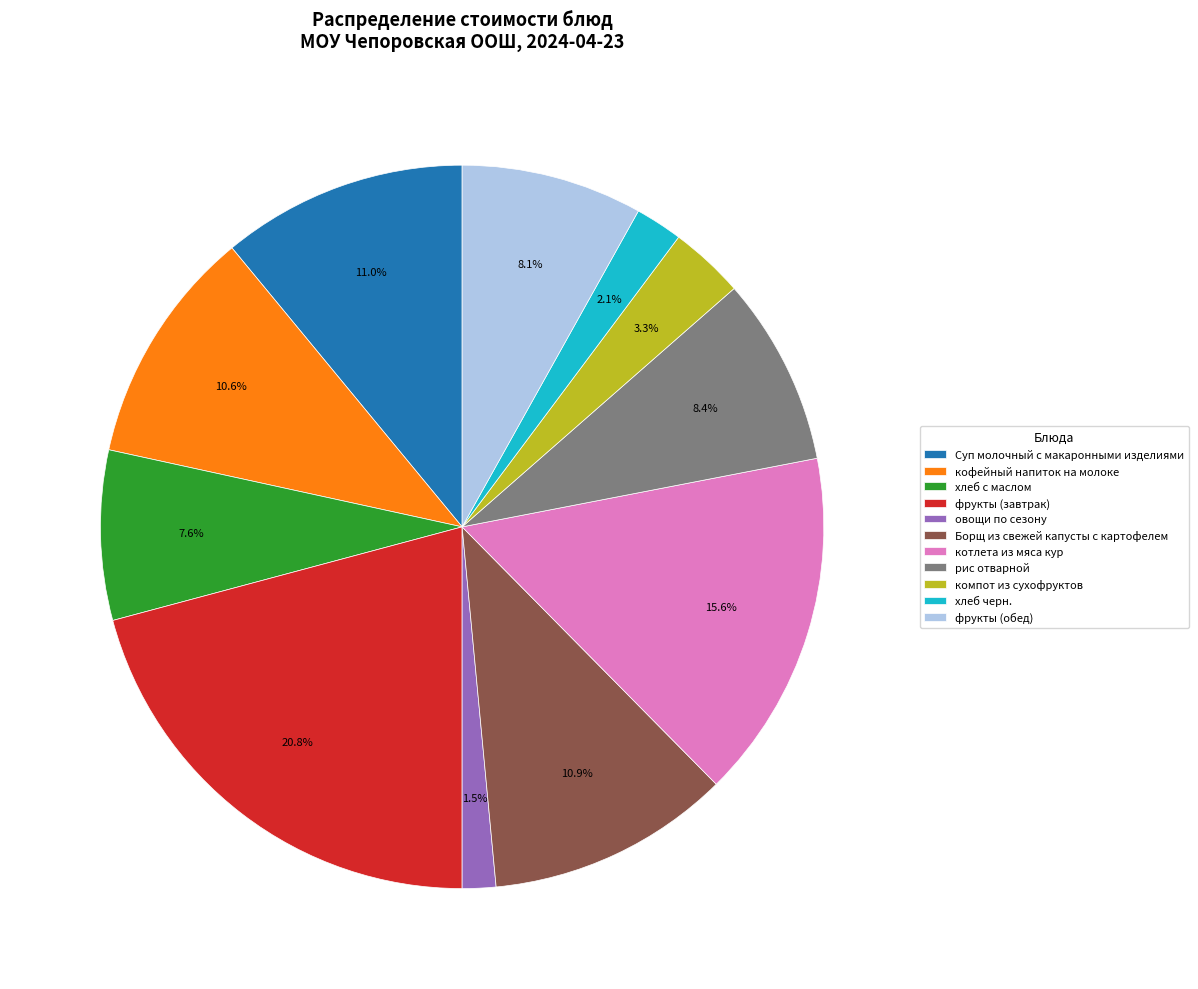

Between рис отварной and Суп молочный с макаронными изделиями, which is larger?

Суп молочный с макаронными изделиями